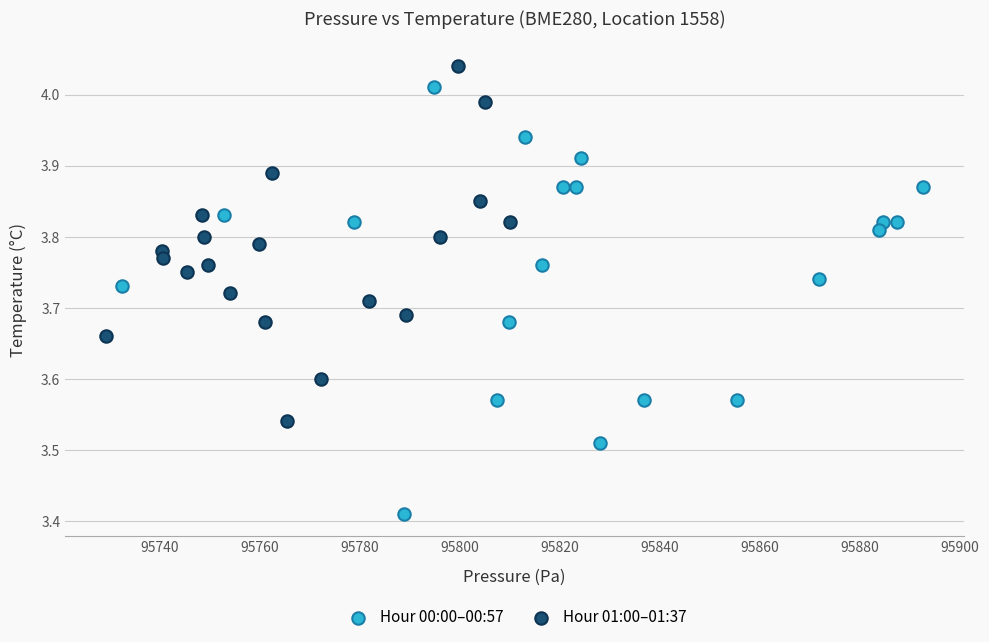

Which series reaches the maximum Y coordinate?

Hour 01:00–01:37